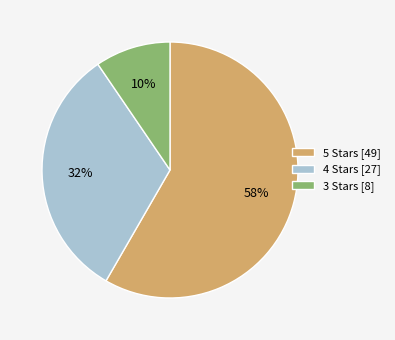

To the nearest percent, what portion does 3 Stars represent?

10%